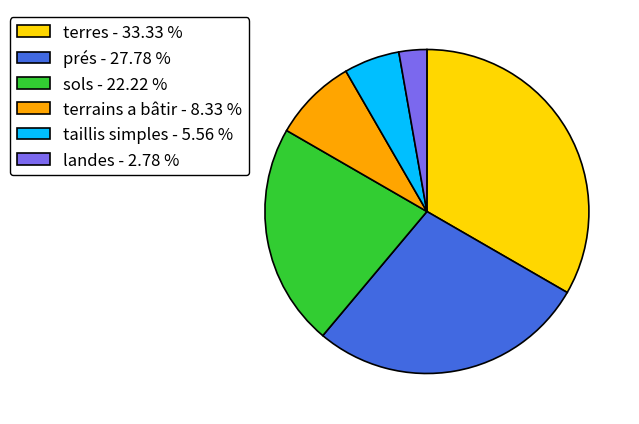

Is there a majority slice in this chart?

No